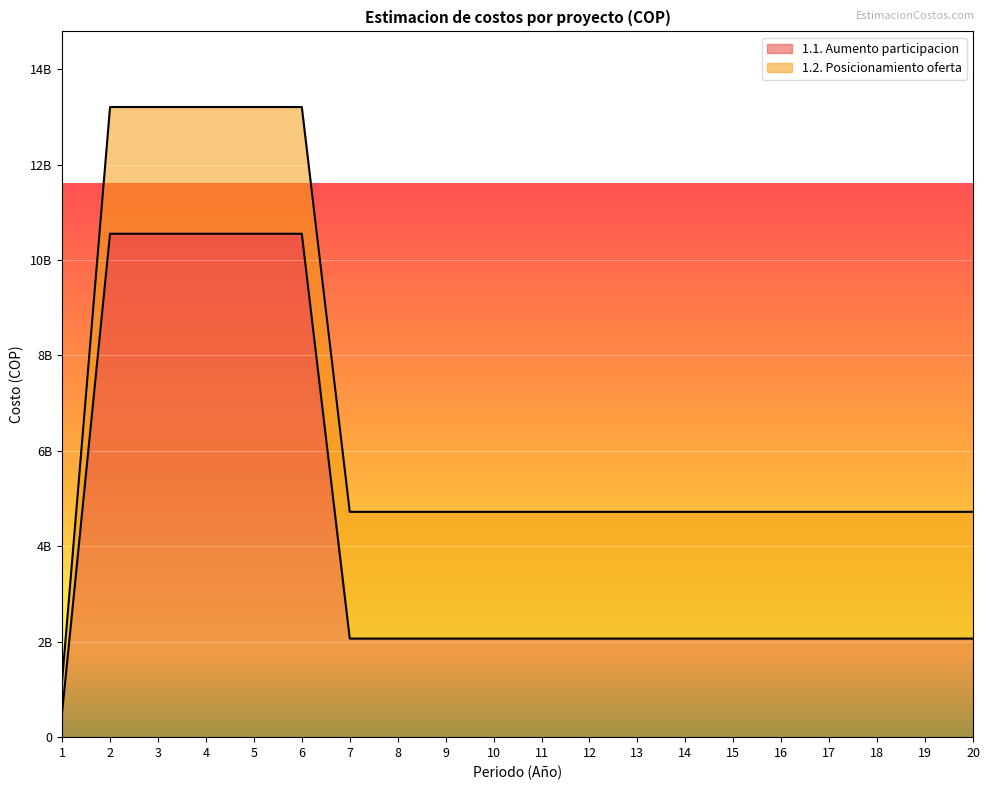

Rank the categories by value from lowest to highest.

1, 7, 8, 9, 10, 11, 12, 13, 14, 15, 16, 17, 18, 19, 20, 2, 3, 4, 5, 6